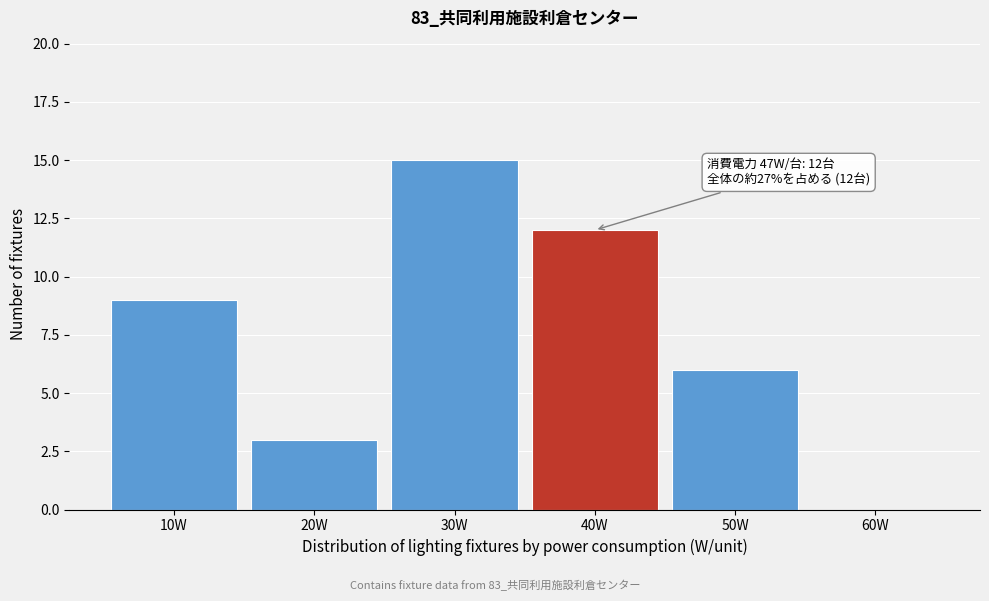

Reading left to right, transcribe all the data shown in this chart.

10W=9	20W=3	30W=15	40W=12	50W=6	60W=0